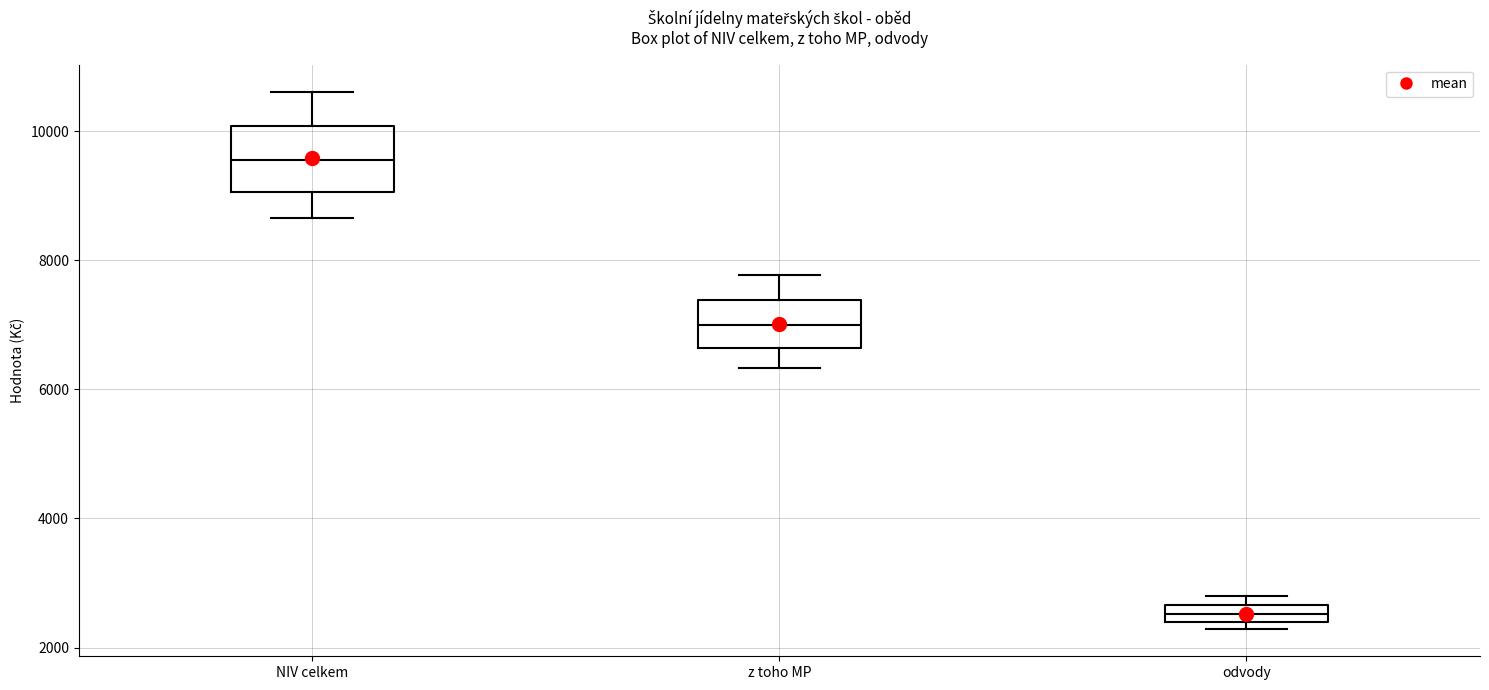

Which box's median line is the highest?

NIV celkem